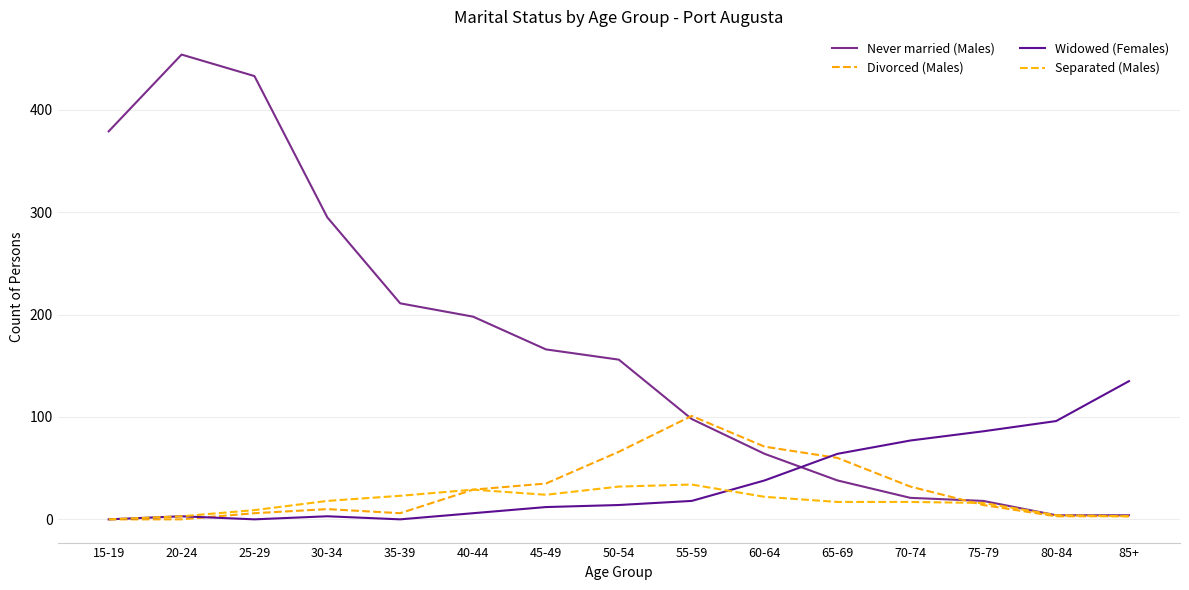

Between 15-19 and 35-39, which series saw the biggest shift?

Never married (Males)